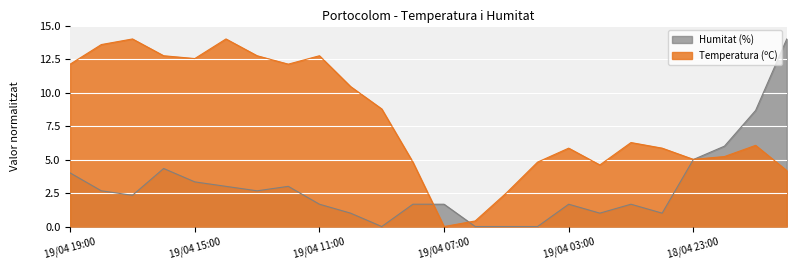

How many data points does each series have?

24